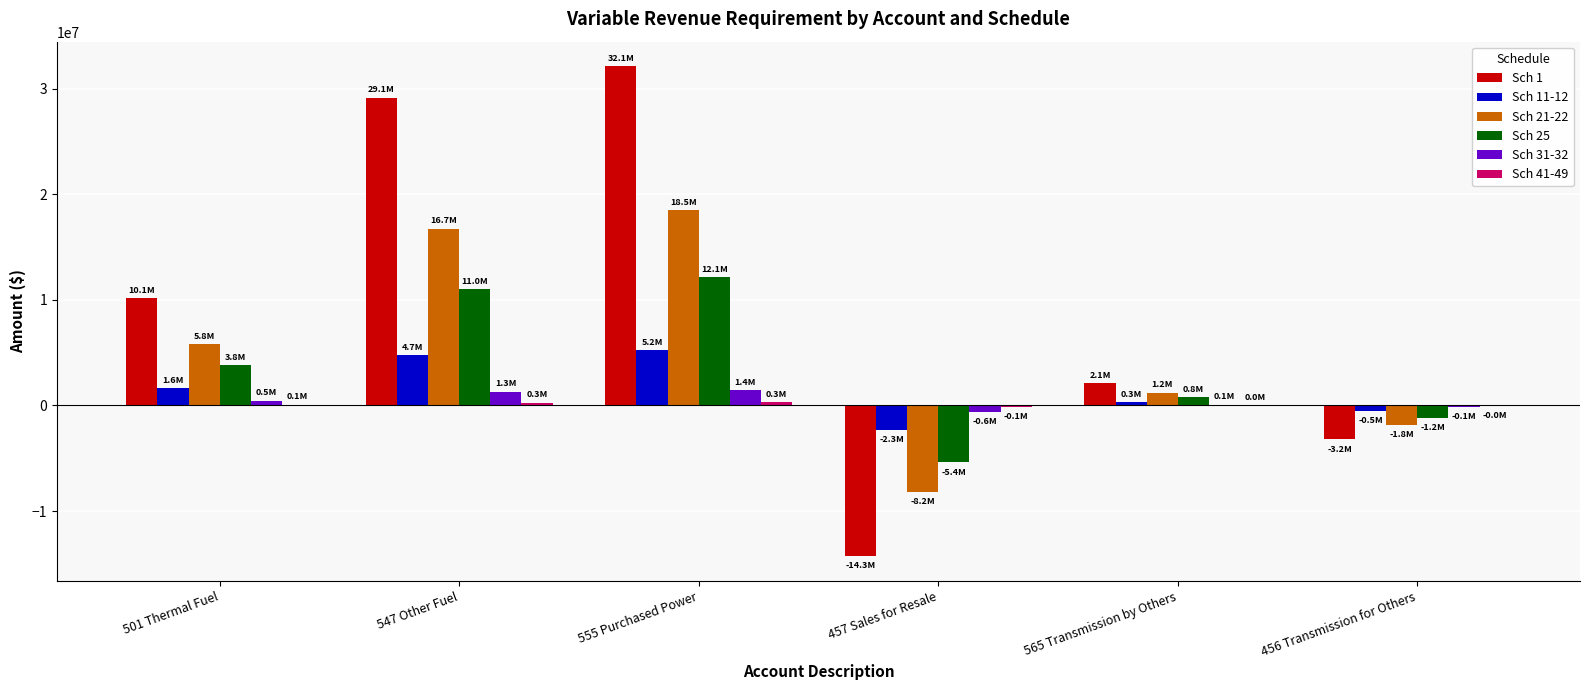

How many categories are shown in the chart?

6